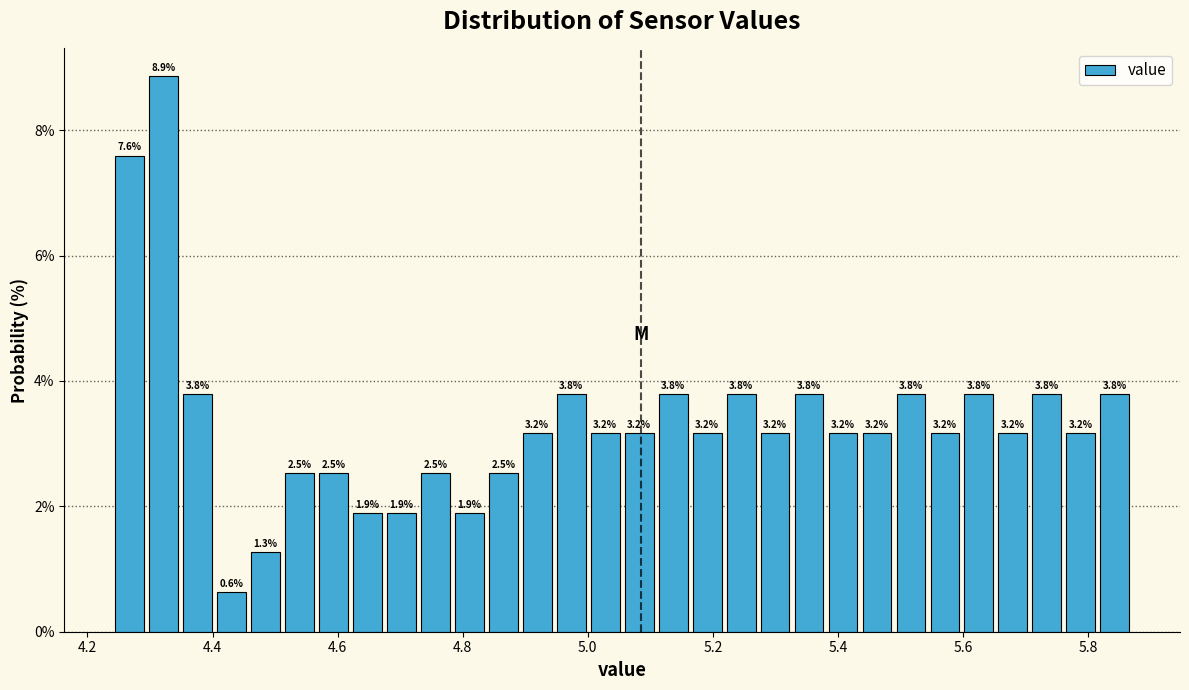

Read against the x-axis, roughly where is the centre of the tallest bar?

4.32